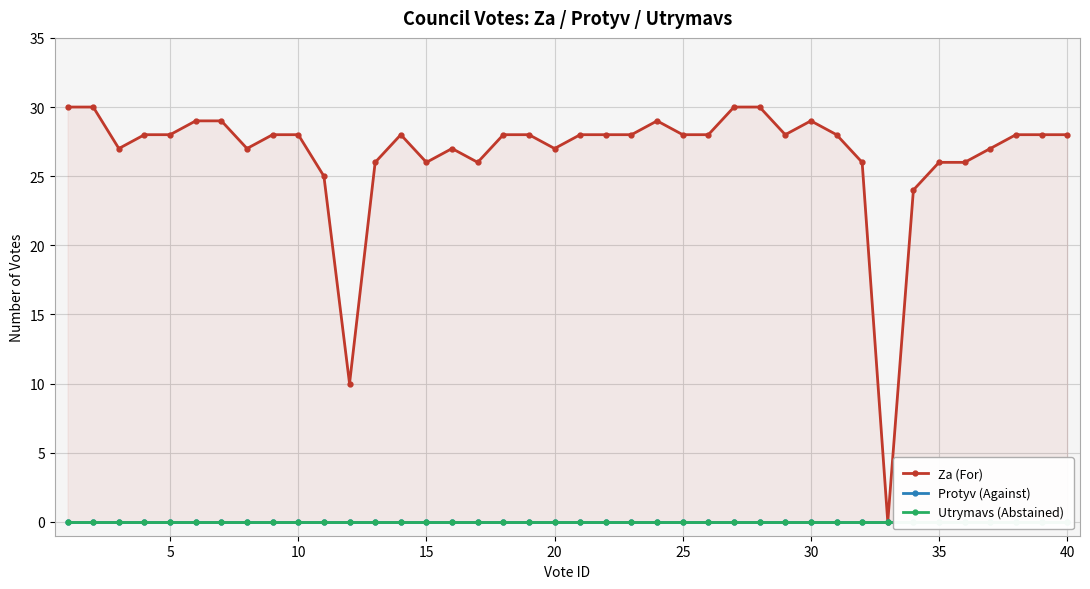

True or false: Za (For) and Utrymavs (Abstained) intersect in this chart.

False